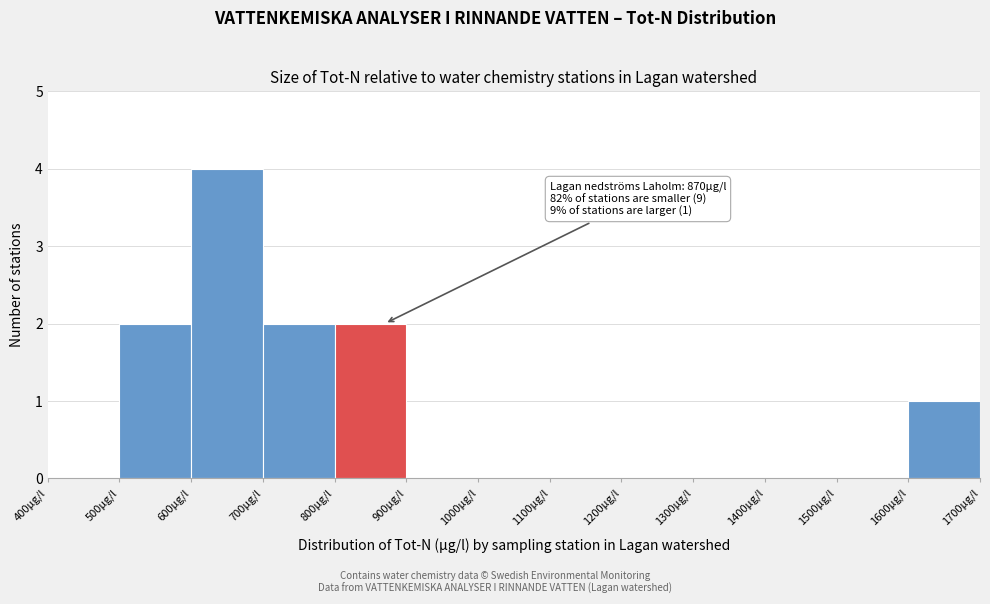

Over which range of the x-axis is the bar tallest?

600 to 700